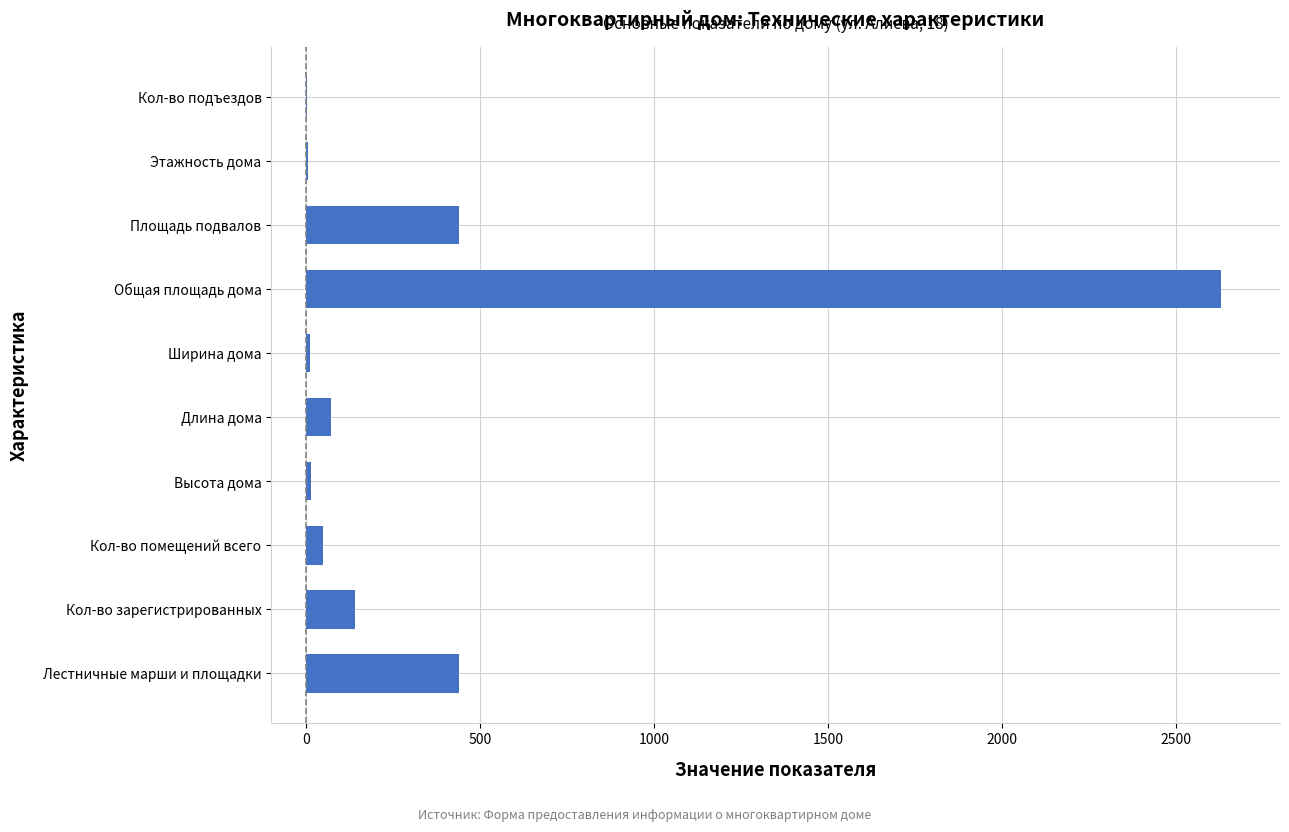

What is the change in value from Лестничные марши и площадки to Длина дома?

-368